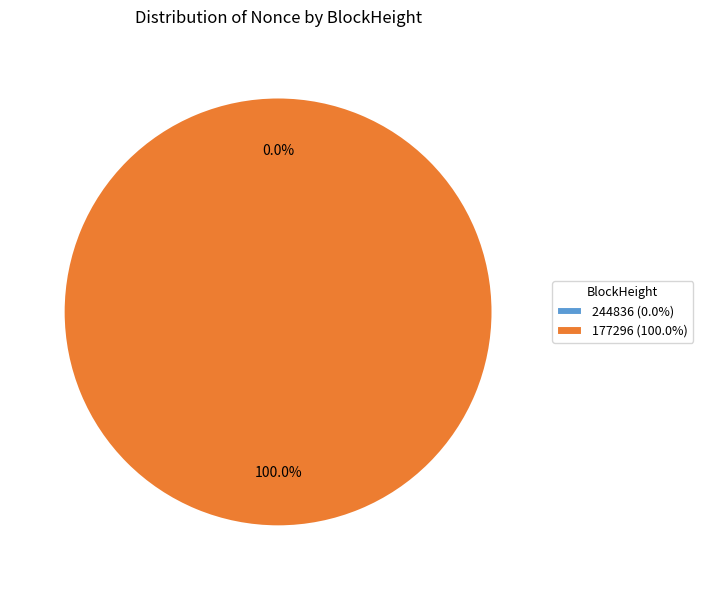

To the nearest percent, what is the difference between the 177296 and 244836 slice percentages?

100%